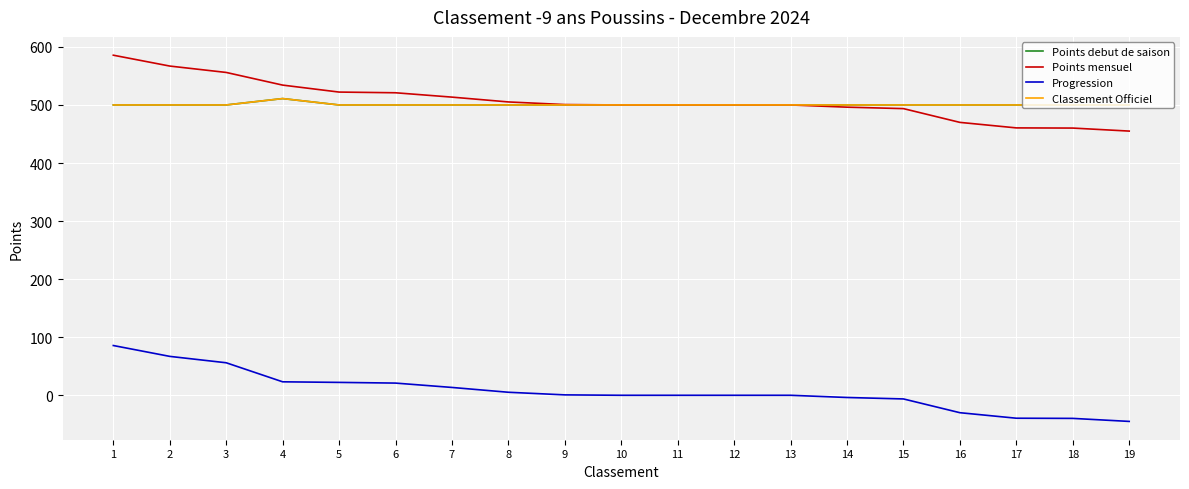

What is the total value across all series at 16?

1440.0